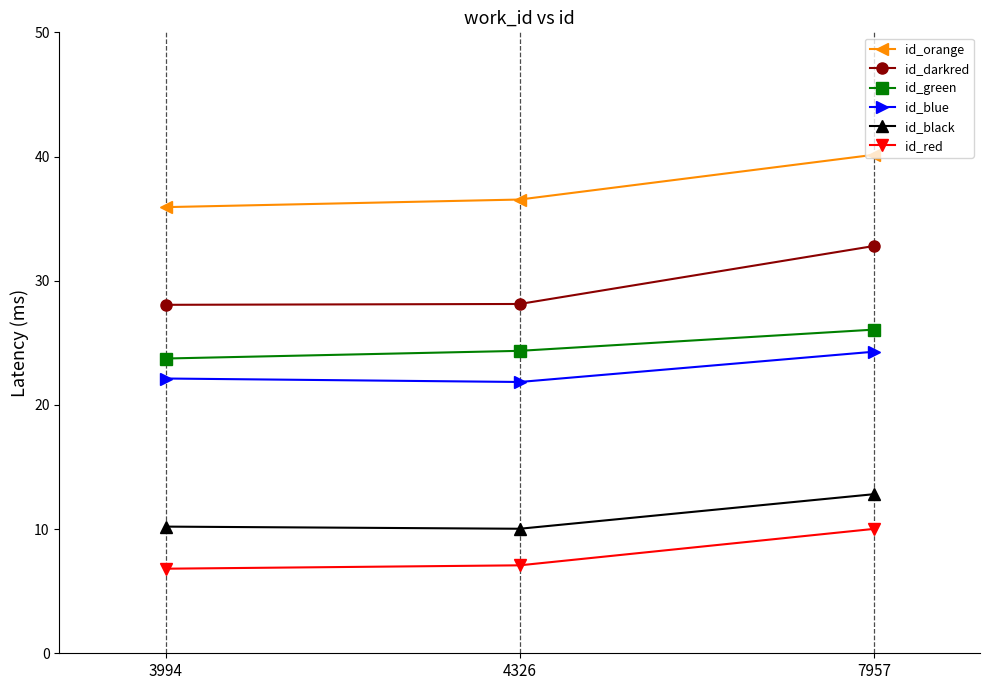

Read the id_darkred value at 3994.

28.1